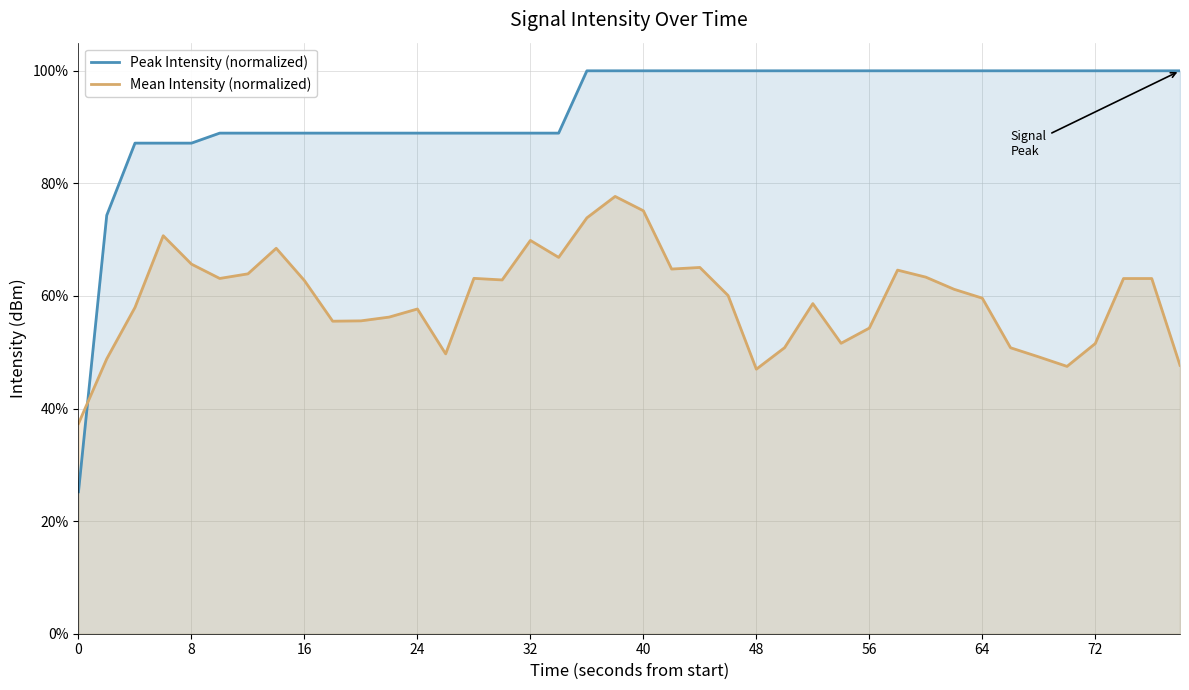

How many Peak Intensity (normalized) values are between 0 and 1?

40